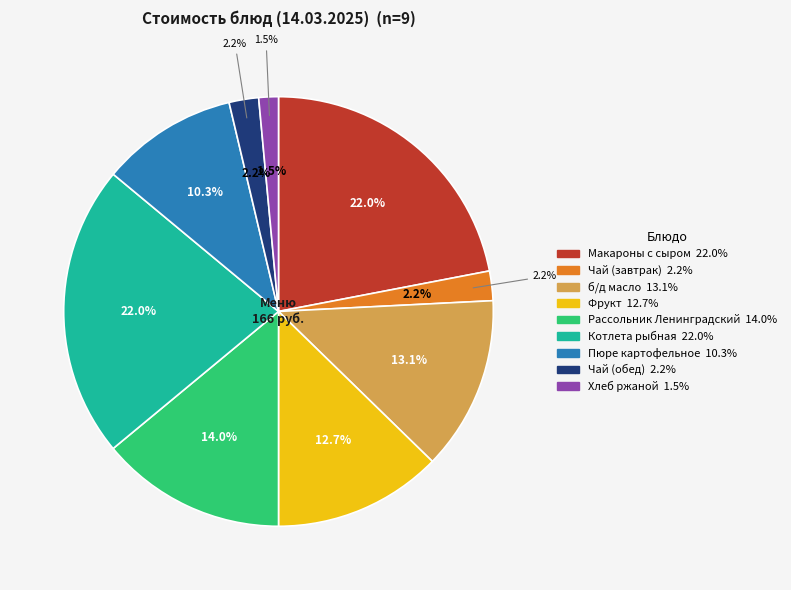

The Чай (обед) slice represents 1% of the pie. True or false?

False